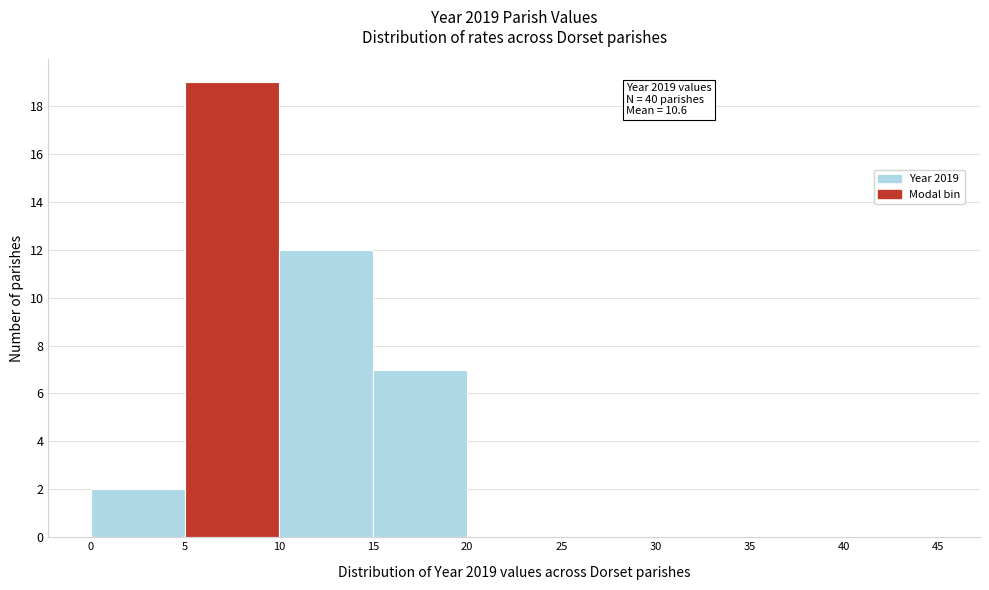

Which range on the x-axis has the tallest bar?

5 to 10